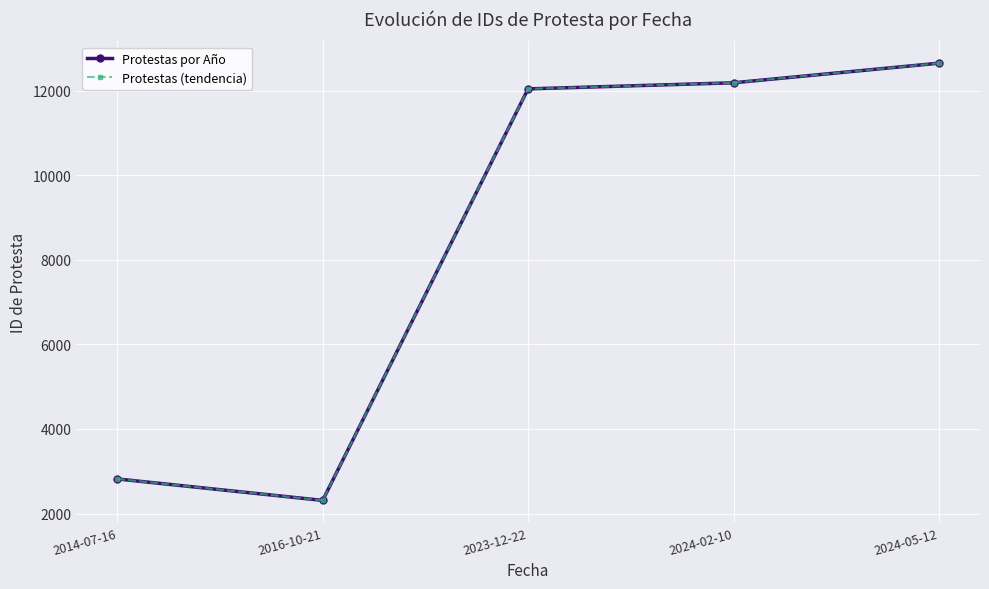

Is this an area chart (filled region under the line)?

No